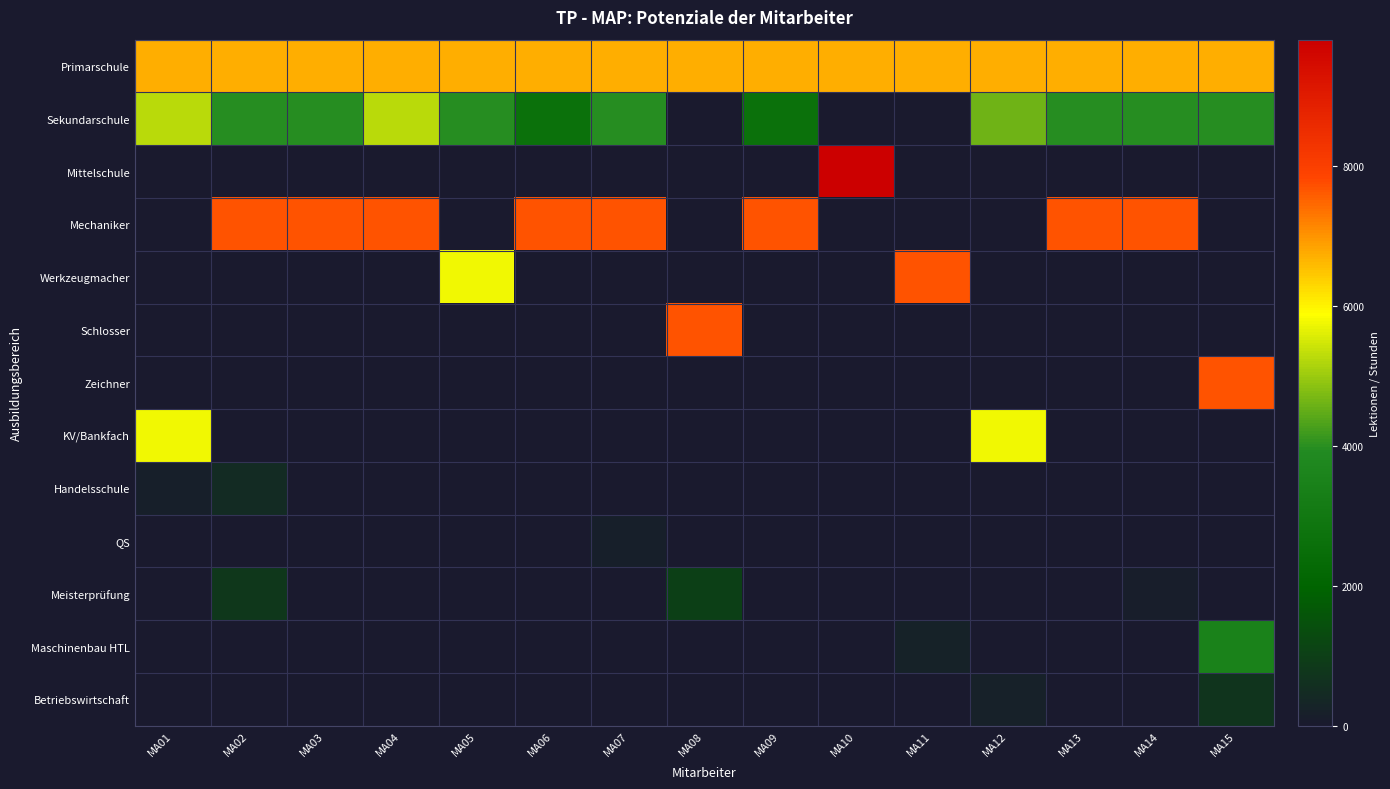

At how many categories does at least one series exceed 2402?

15